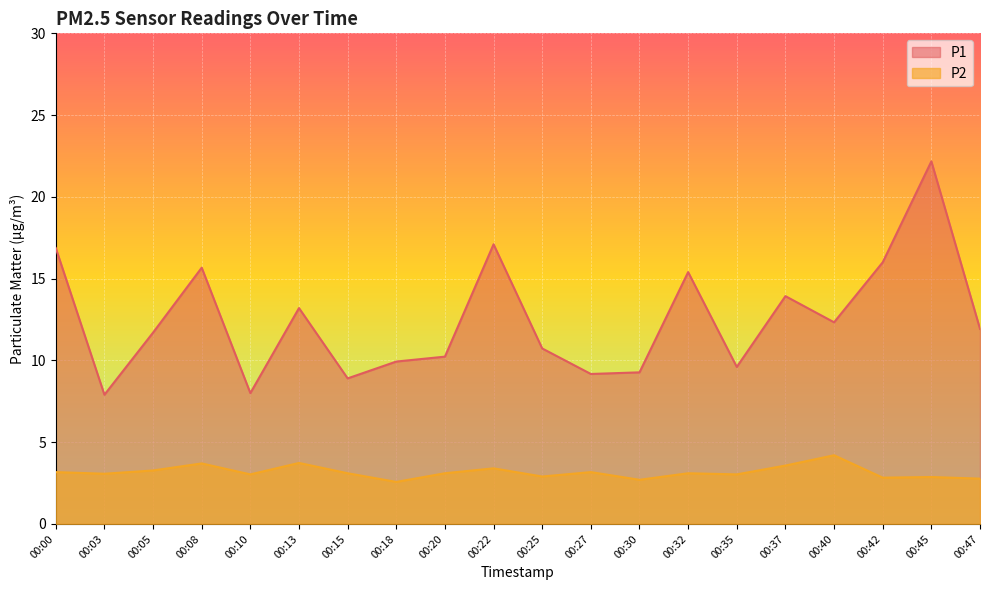

Rank the categories by P1 value from highest to lowest.

00:45, 00:22, 00:00, 00:42, 00:08, 00:32, 00:37, 00:13, 00:40, 00:47, 00:05, 00:25, 00:20, 00:18, 00:35, 00:30, 00:27, 00:15, 00:10, 00:03